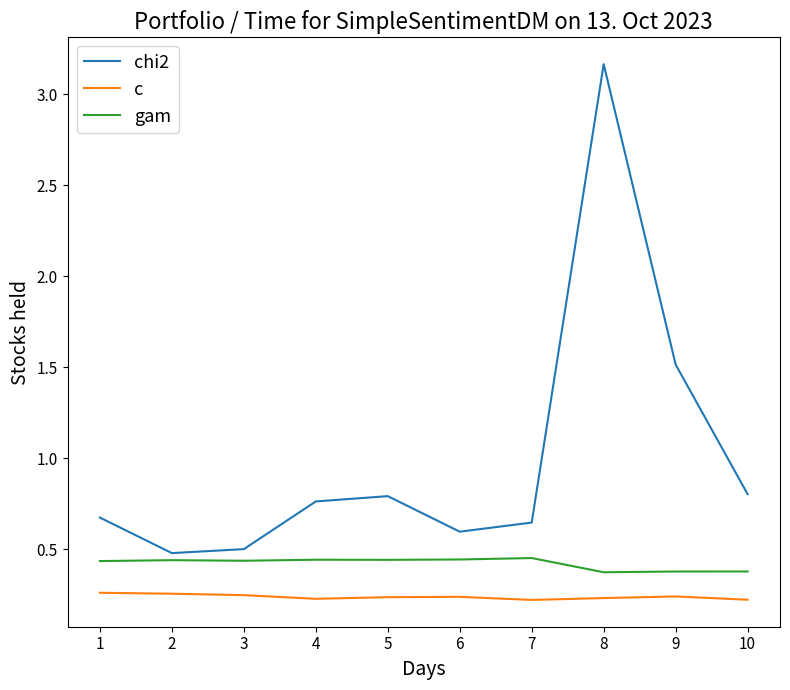

Is the value of gam at 9 greater than the value of c at 8?

Yes